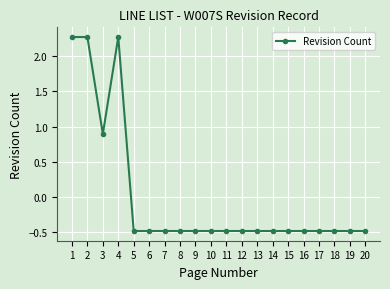

Does the chart display data point markers on the line(s)?

Yes